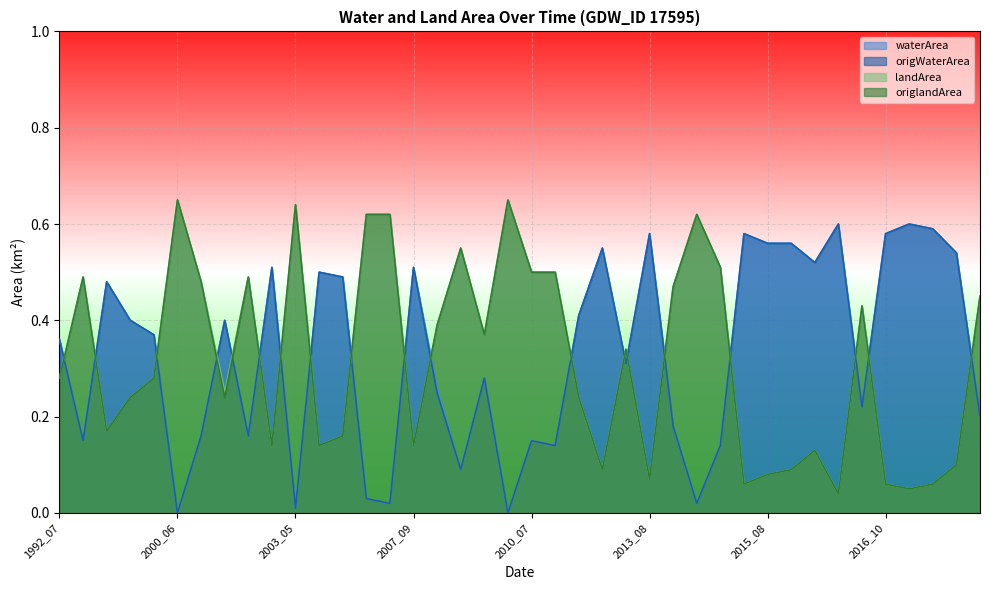

What is the average value of the origWaterArea series?

0.3